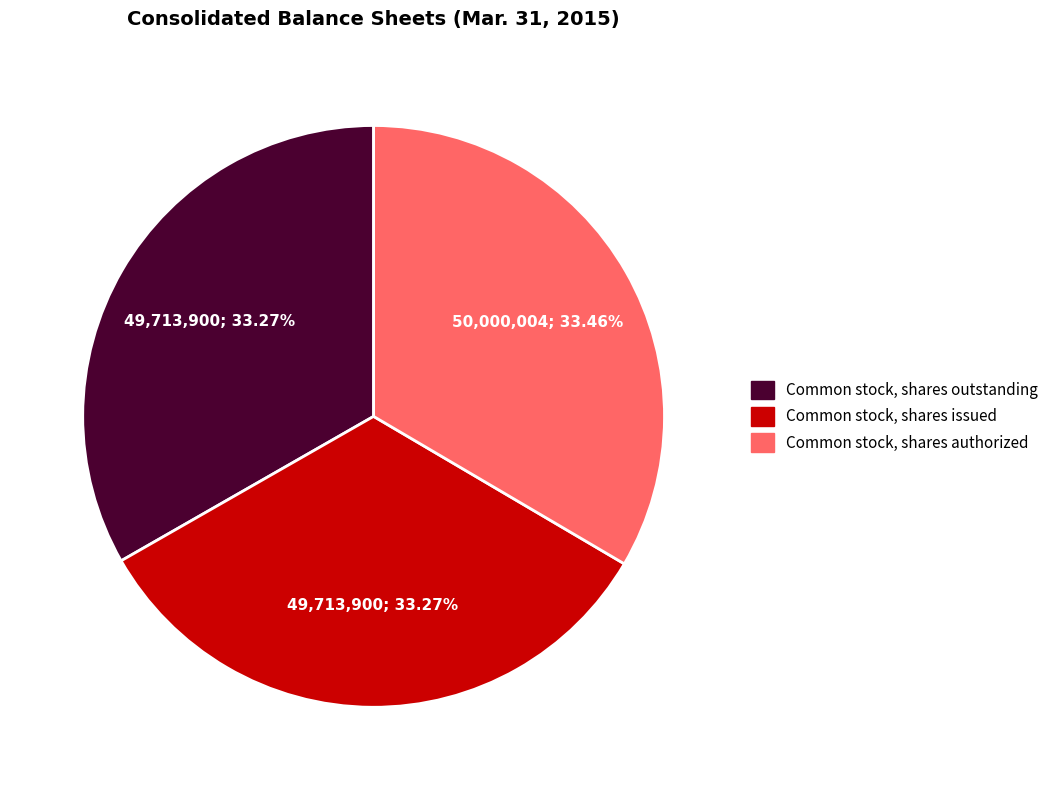

What is the ratio of the value at Common stock, shares issued to the value at Common stock, shares authorized?

1.0